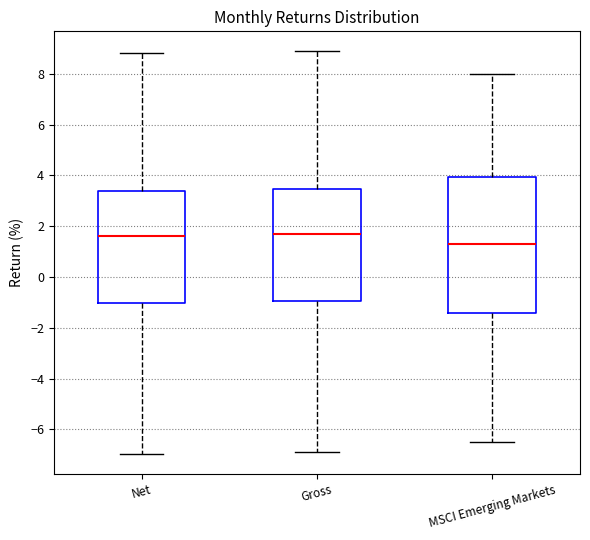

Reading left to right, read every box against the y-axis: the position of its median line, the range the box covers, and the ends of its whiskers. The values are not printed on the chart, so give them approximately, as read against the axis.

Net: median 1.6, box -1.0 to 3.4, whiskers -7.0 to 8.8
Gross: median 1.6, box -1.0 to 3.4, whiskers -6.8 to 8.8
MSCI Emerging Markets: median 1.4, box -1.4 to 4.0, whiskers -6.4 to 8.0